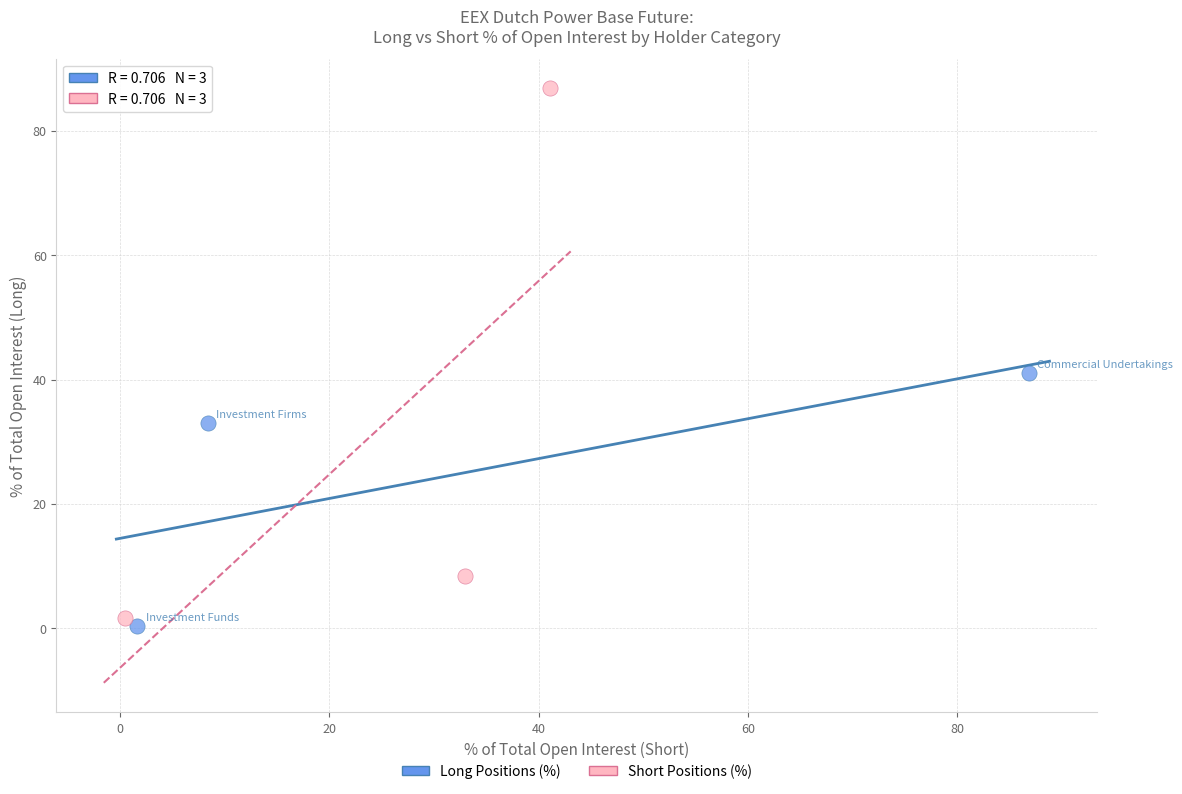

Which series has the widest spread of Y values?

Short Positions (%)